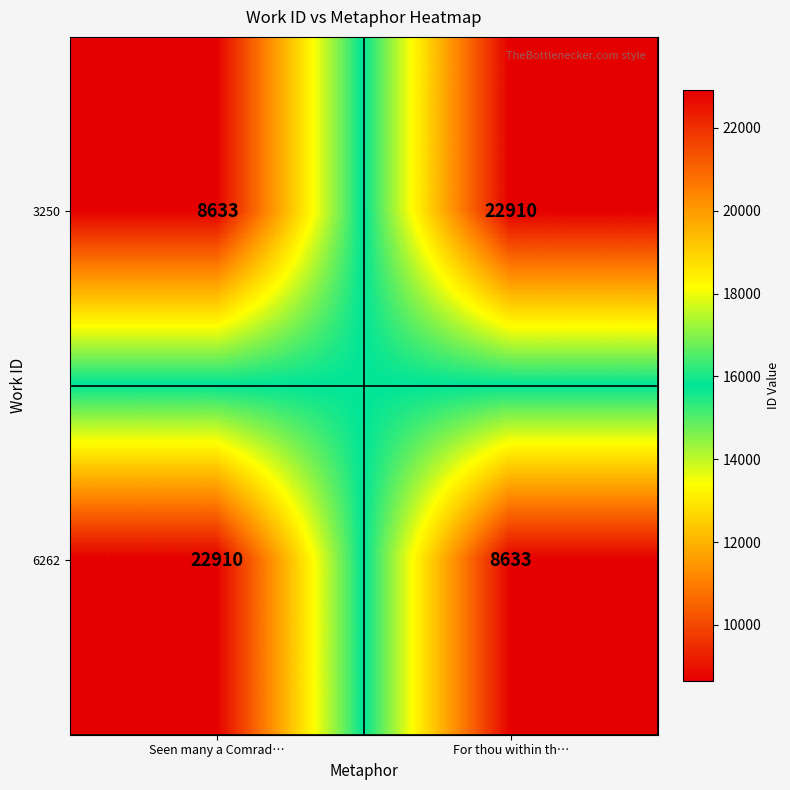

What is the difference between the maximum and minimum values in the 3250 series?

14277